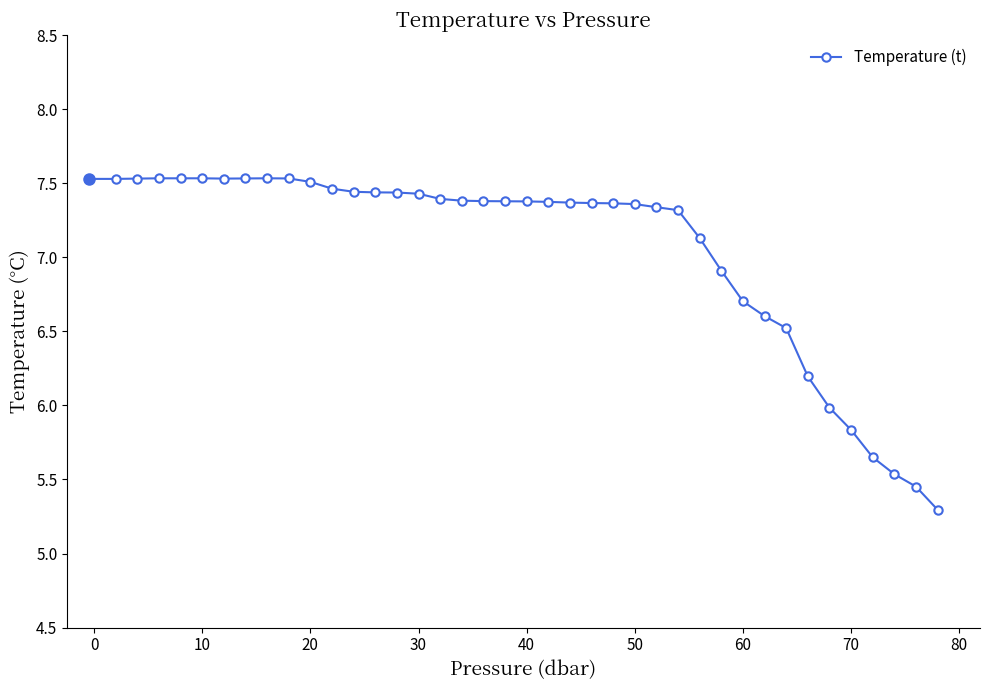

What is the difference between the maximum and second lowest values?

2.1